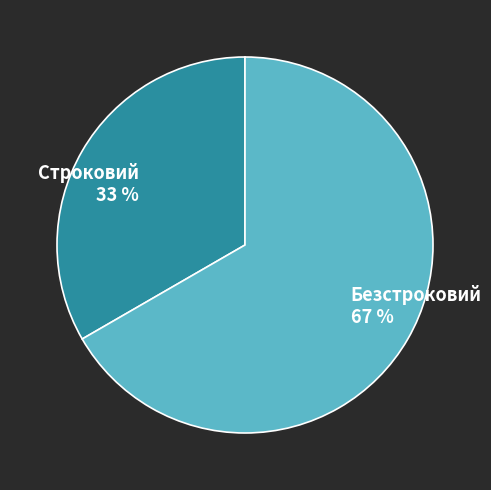

What percentage is the Безстроковий slice, to the nearest percent?

67%